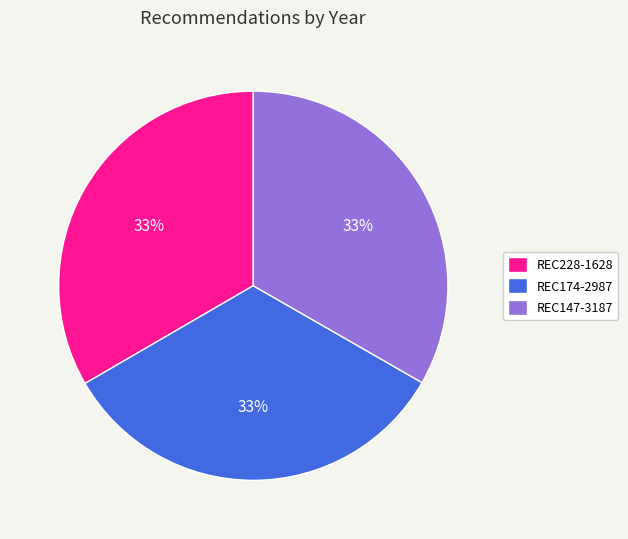

Is there a majority slice in this chart?

No